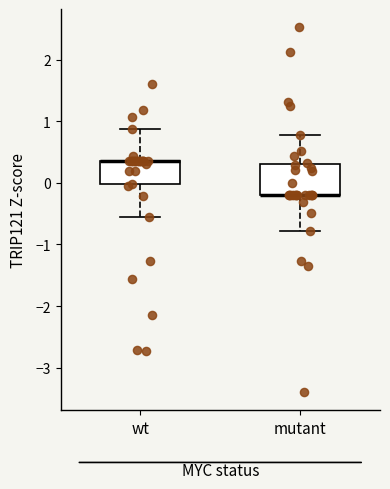

Reading left to right, read every box against the y-axis: the position of its median line, the range the box covers, and the ends of its whiskers. The values are not printed on the chart, so give them approximately, as read against the axis.

wt: median 0.4 (drawn on the box's upper edge), box 0.0 to 0.4, whiskers -0.6 to 0.9
mutant: median -0.2 (drawn on the box's lower edge), box -0.2 to 0.3, whiskers -0.8 to 0.8